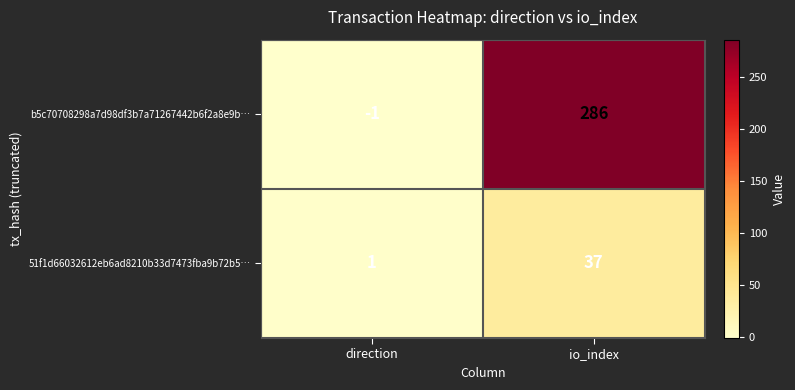

Read the b5c70708298a7d98df3b7a71267442b6f2a8e9b… value at io_index.

286